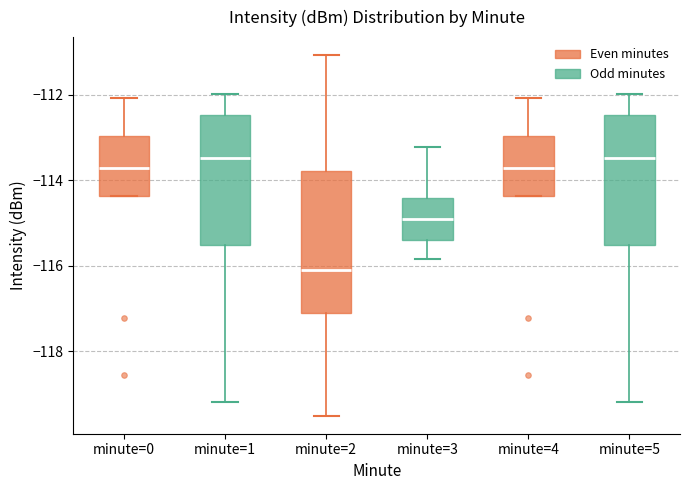

Which box's median line is the lowest?

minute=2